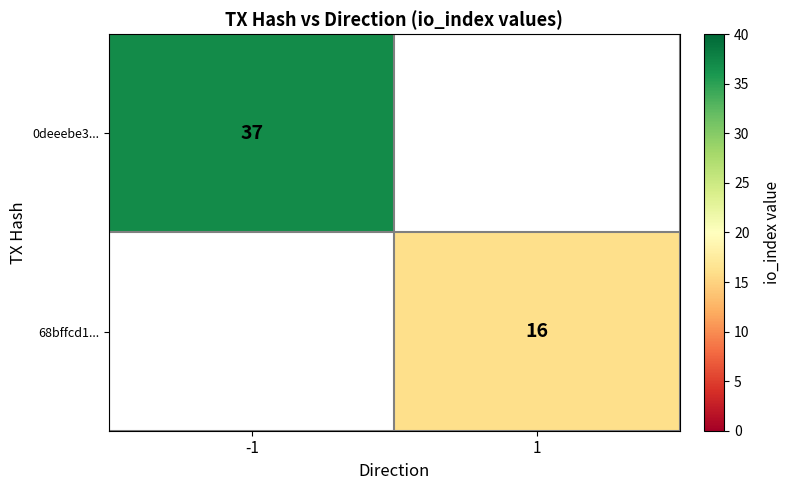

The 68bffcd1... series shows 7 at 1. True or false?

False